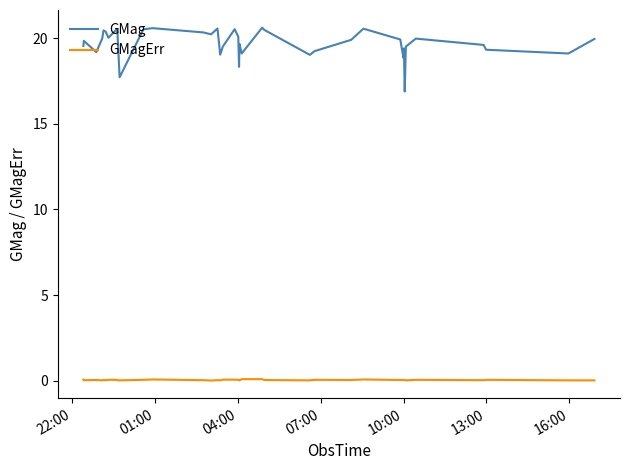

Rank the series by their maximum value, from highest to lowest.

GMag, GMagErr